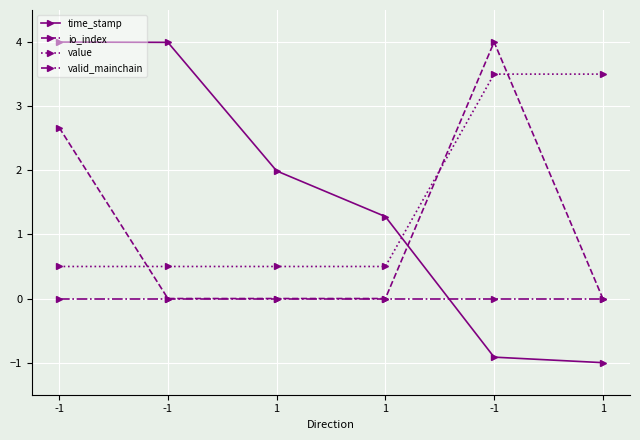

True or false: value has a value of 0.5 at 1.

True